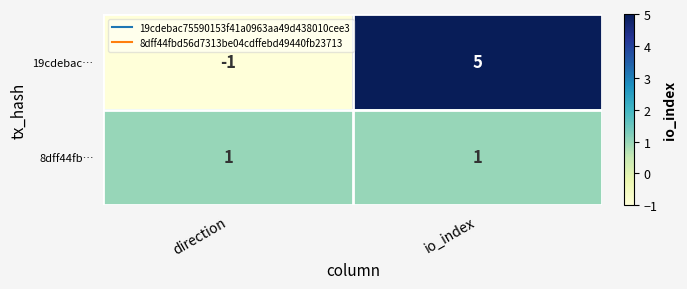

At which category does the chart reach its minimum across all series?

direction